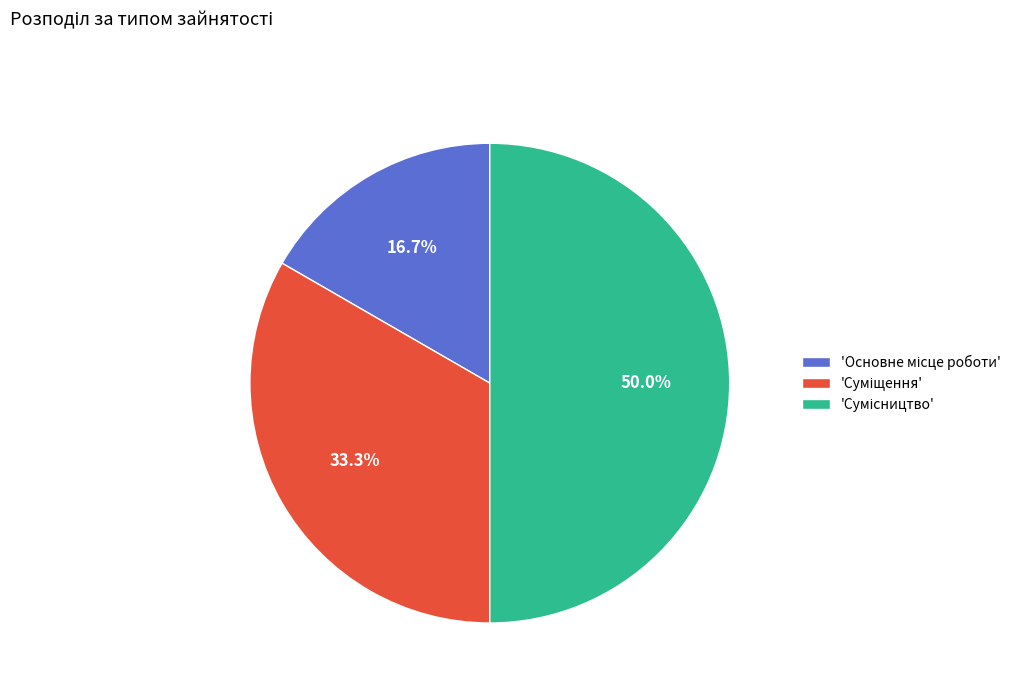

Does any single category account for the majority?

No